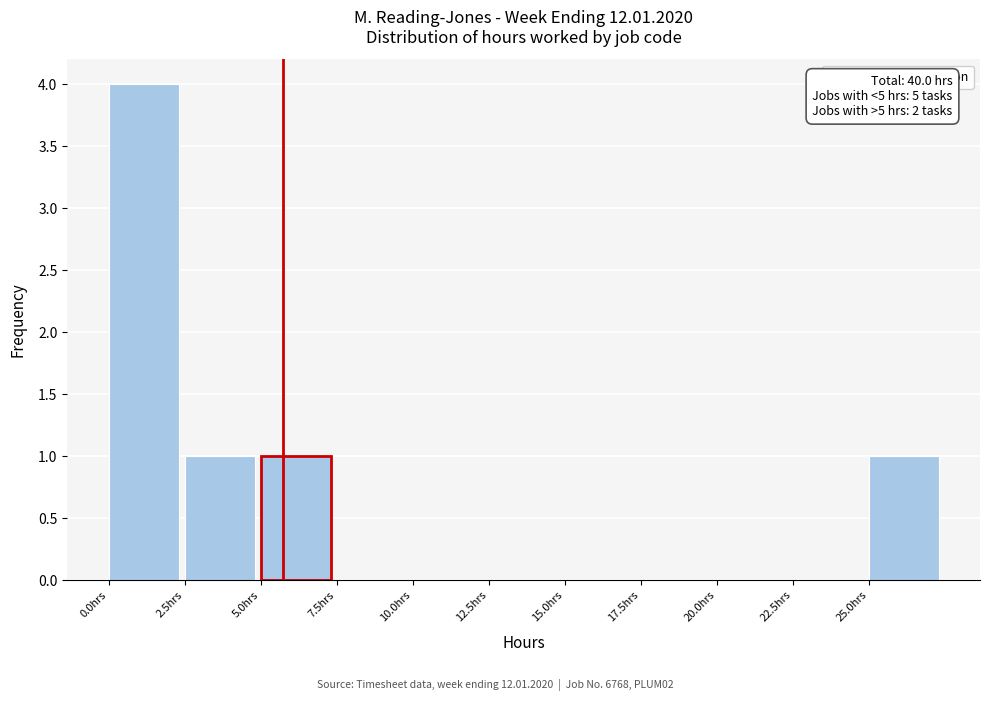

Over which range of the x-axis is the bar tallest?

0.0 to 2.5